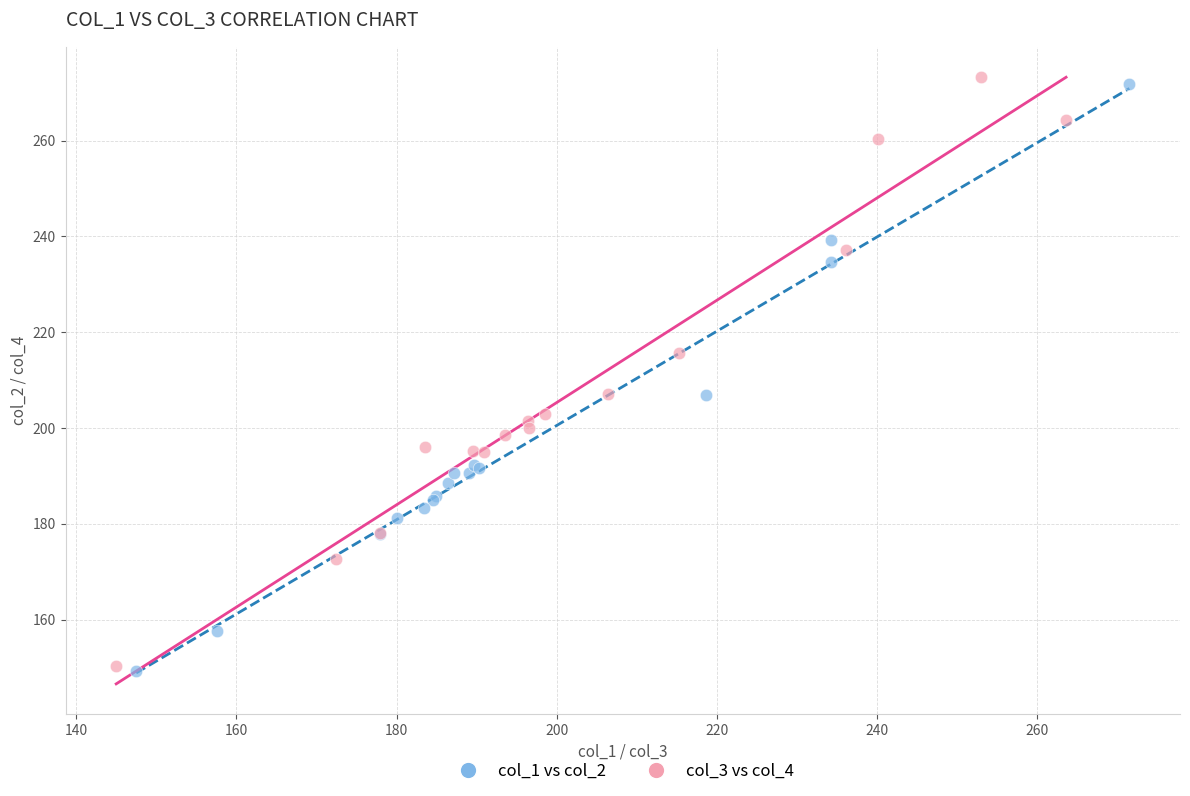

What are all the series names shown in the legend?

col_1 vs col_2, col_3 vs col_4